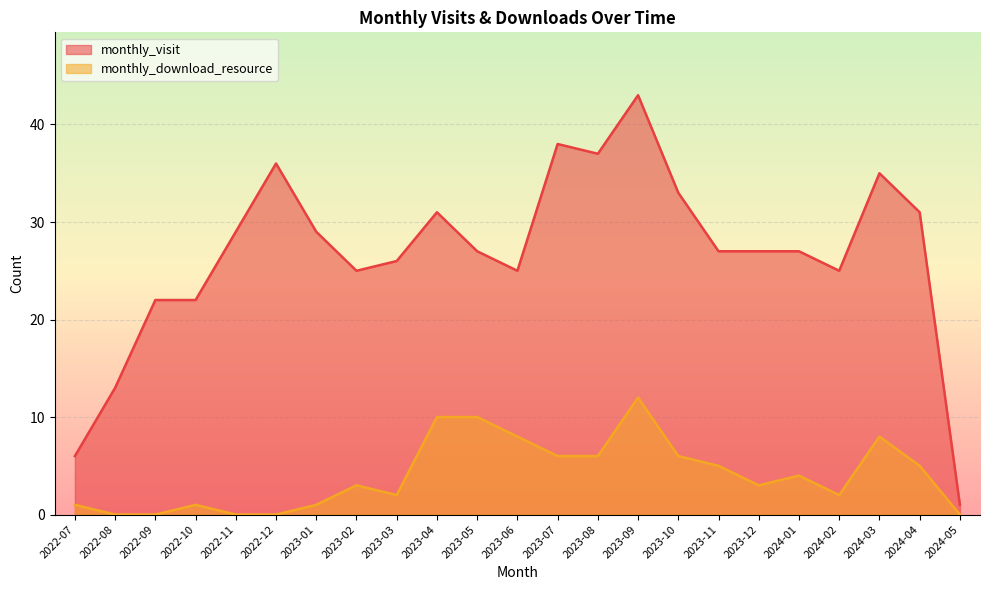

What is the difference between the monthly_download_resource values at 2022-07 and 2023-11?

4